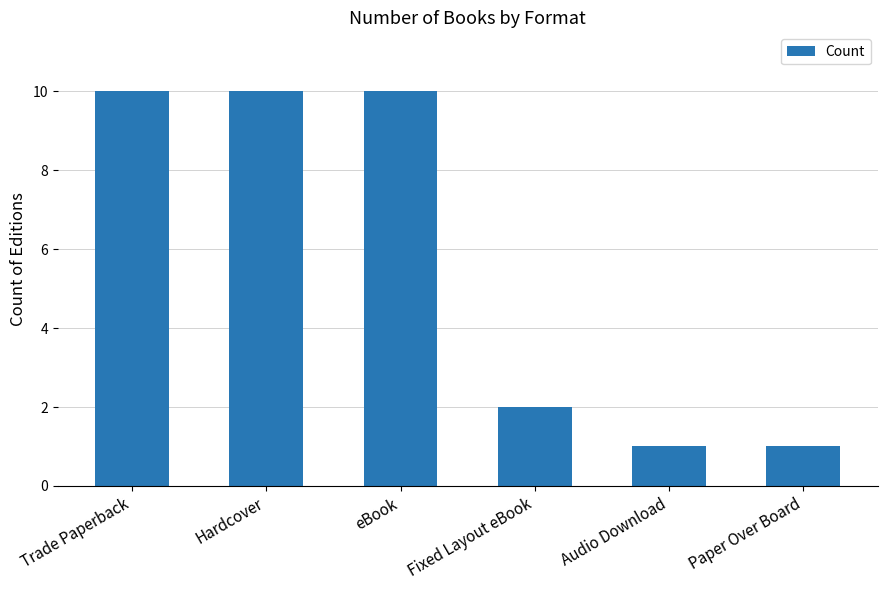

Are the bars horizontal?

No